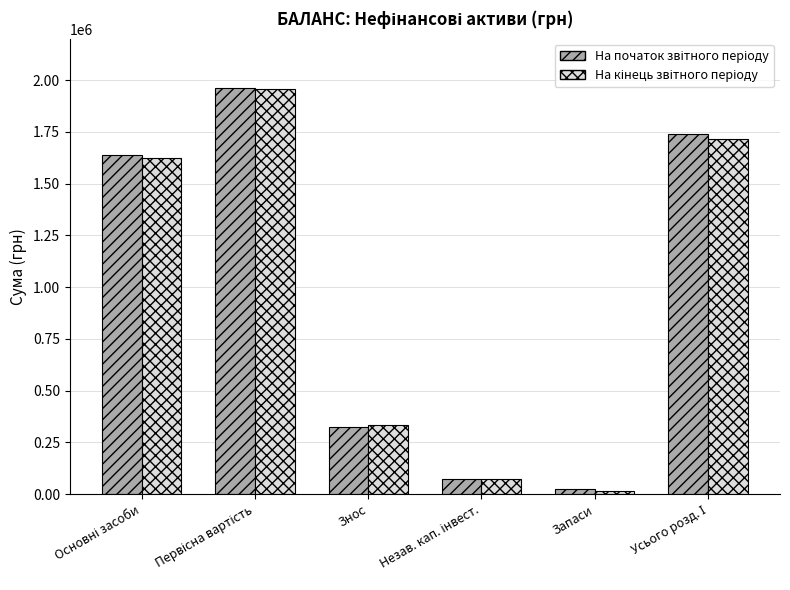

Which label corresponds to the smallest value in the chart?

Запаси